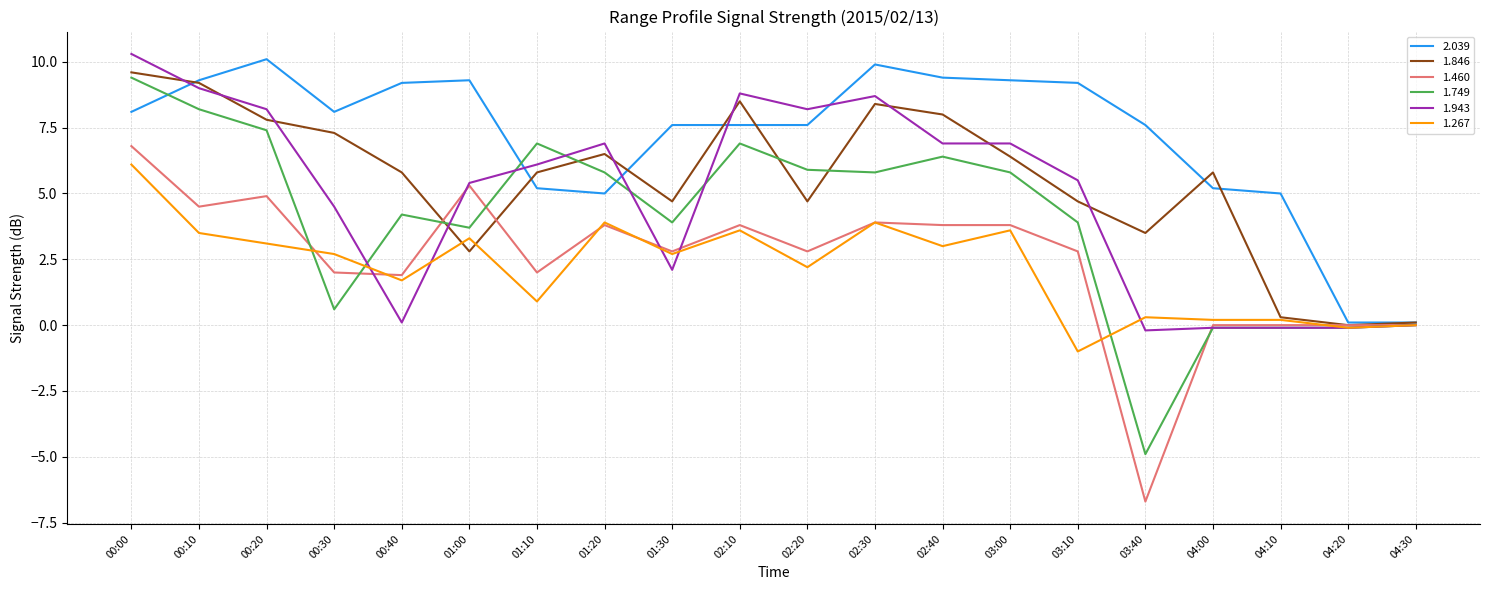

Which series has the widest spread of values?

1.749